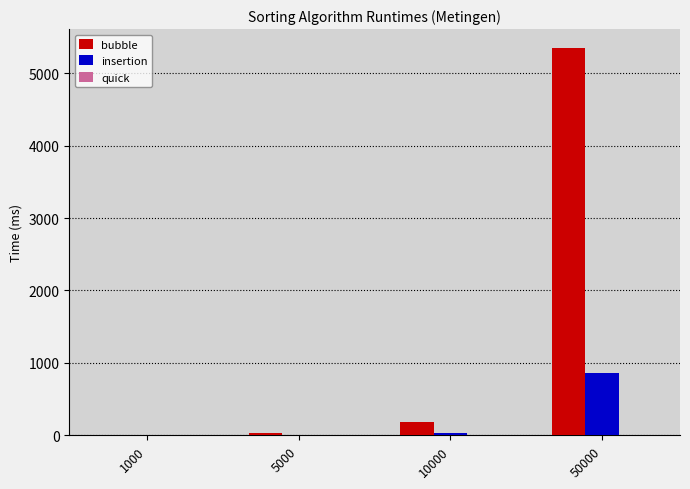

The value of bubble at 5000 is 35.7. True or false?

True